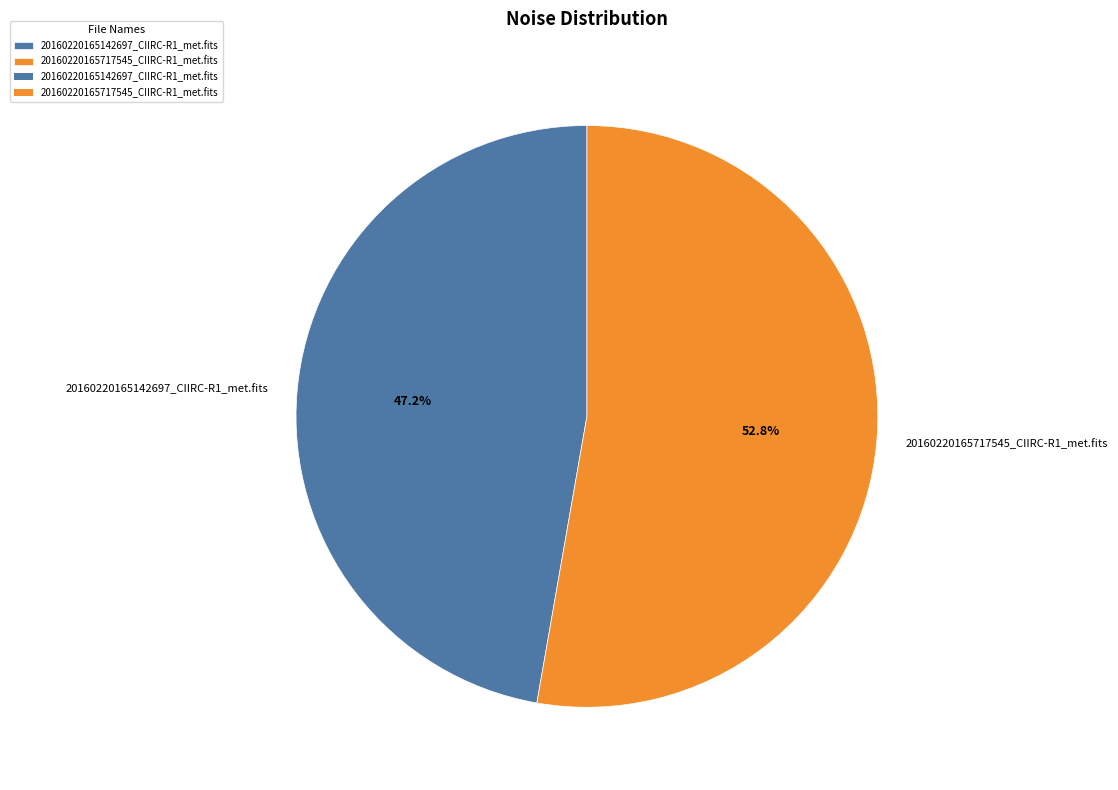

To the nearest percent, what percentage of the pie is 20160220165717545_CIIRC-R1_met.fits?

53%